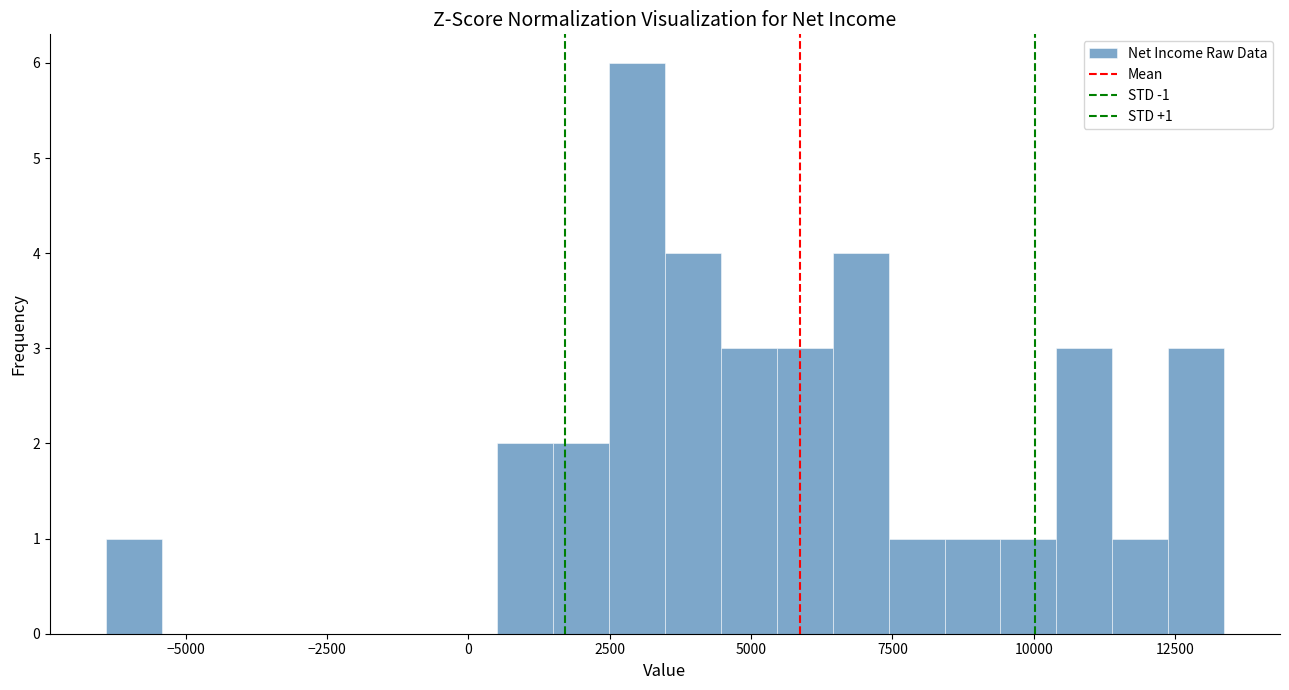

Around what value on the x-axis is the tallest bar? Give the approximate position of its centre, as read against the axis.

3000